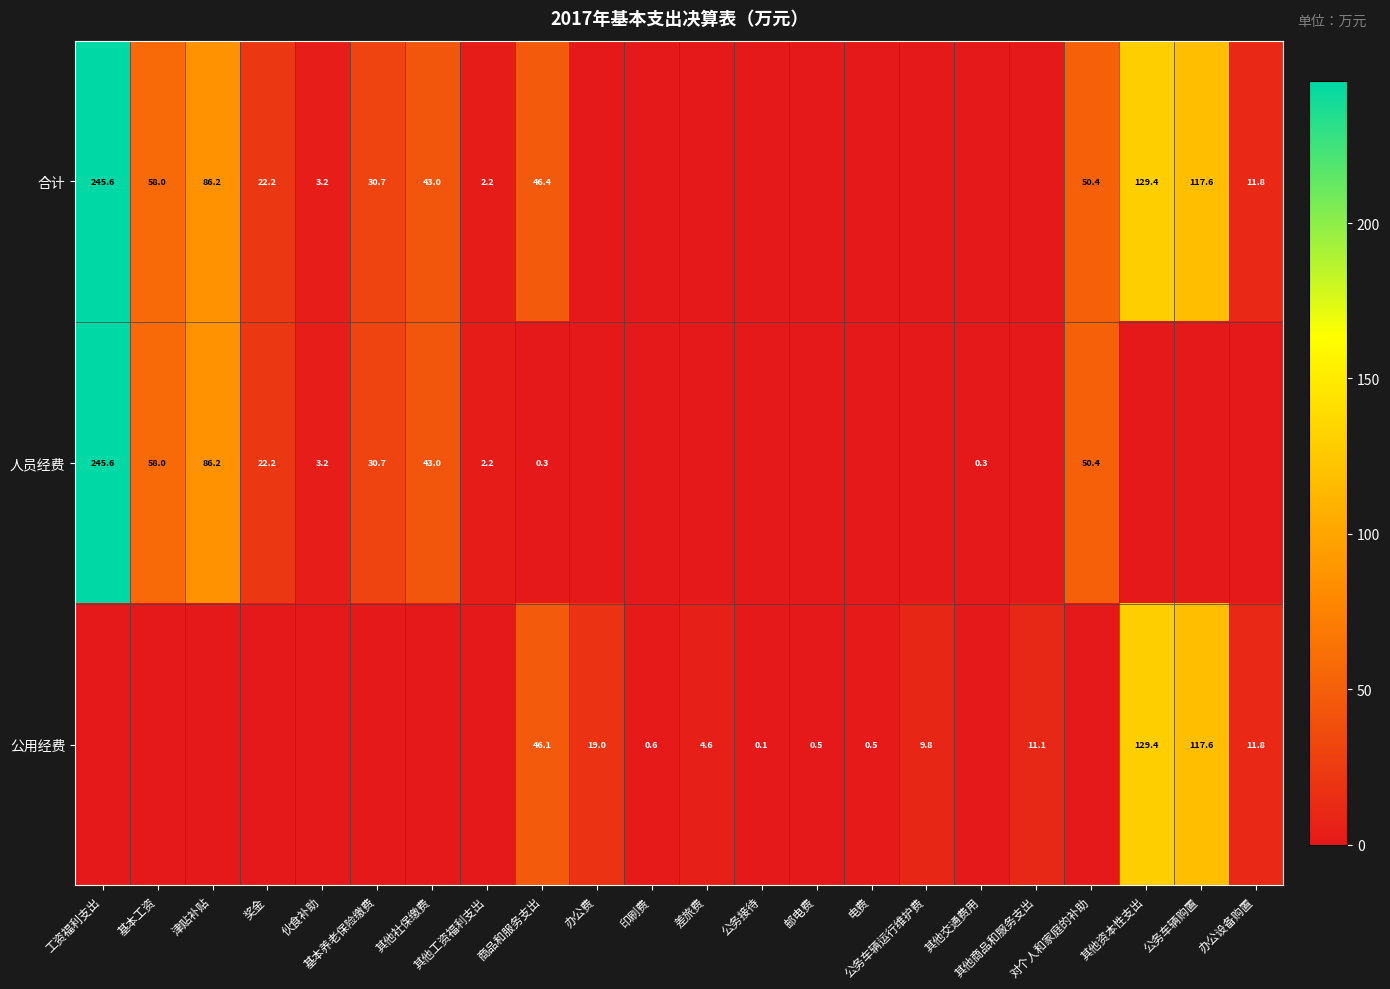

Which has a higher value, 基本养老保险缴费 or 奖金?

基本养老保险缴费